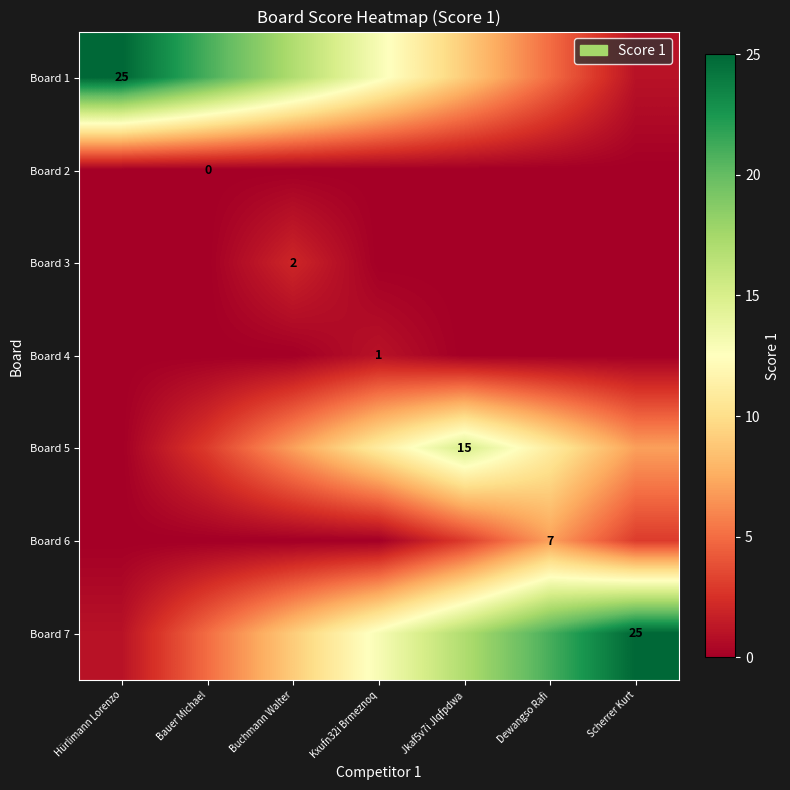

The value of Board 1 at Bauer Michael is 8. True or false?

False